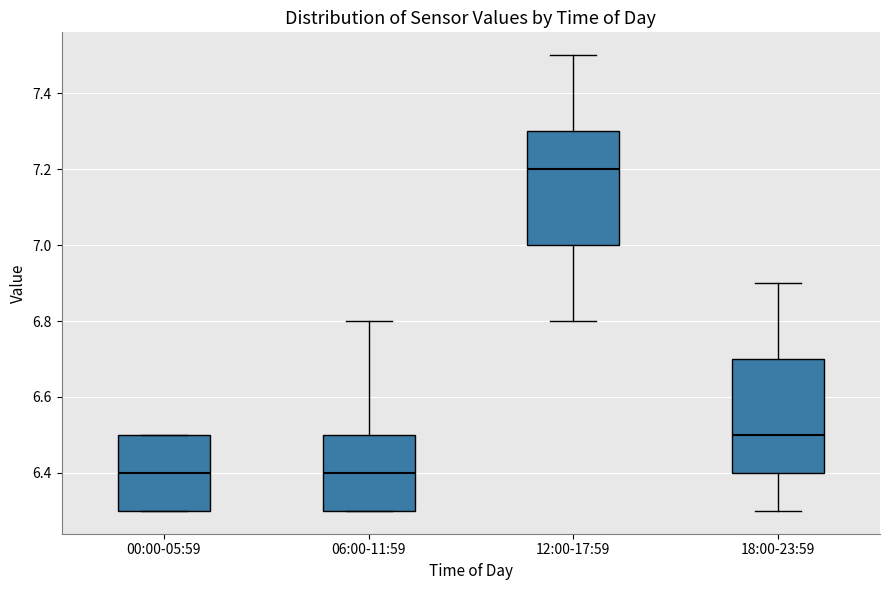

Reading left to right, transcribe this box plot: for each box, give where its median line is, the range the box spans, and where its two whiskers end, as read against the y-axis. The values are not printed on the chart, so give them approximately, as read against the axis.

00:00-05:59: median 6.4, box 6.3 to 6.5, whiskers 6.3 to 6.5
06:00-11:59: median 6.4, box 6.3 to 6.5, whiskers 6.3 to 6.8
12:00-17:59: median 7.2, box 7.0 to 7.3, whiskers 6.8 to 7.5
18:00-23:59: median 6.5, box 6.4 to 6.7, whiskers 6.3 to 6.9